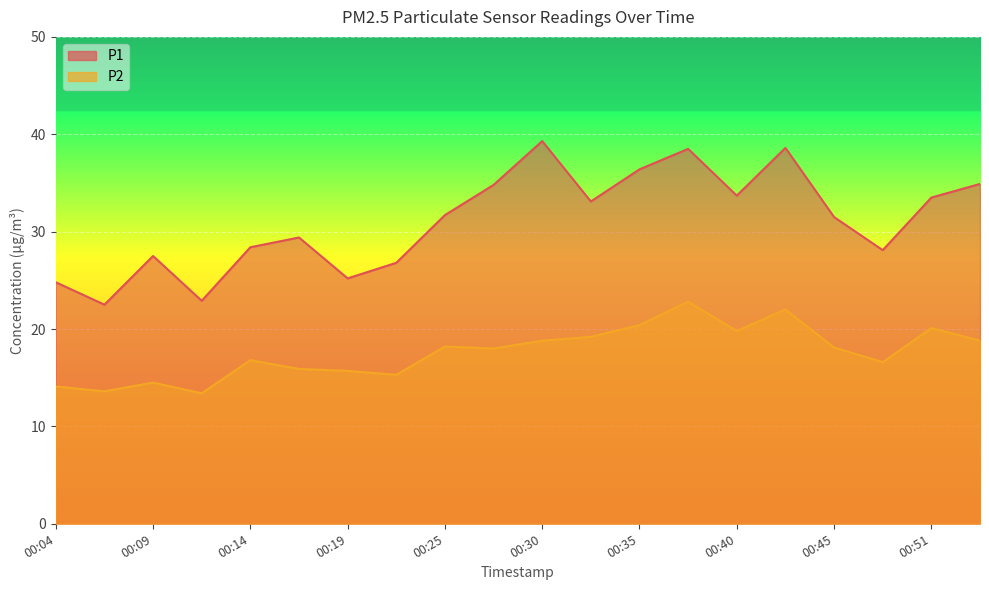

How many values in the P2 series exceed 18?

10